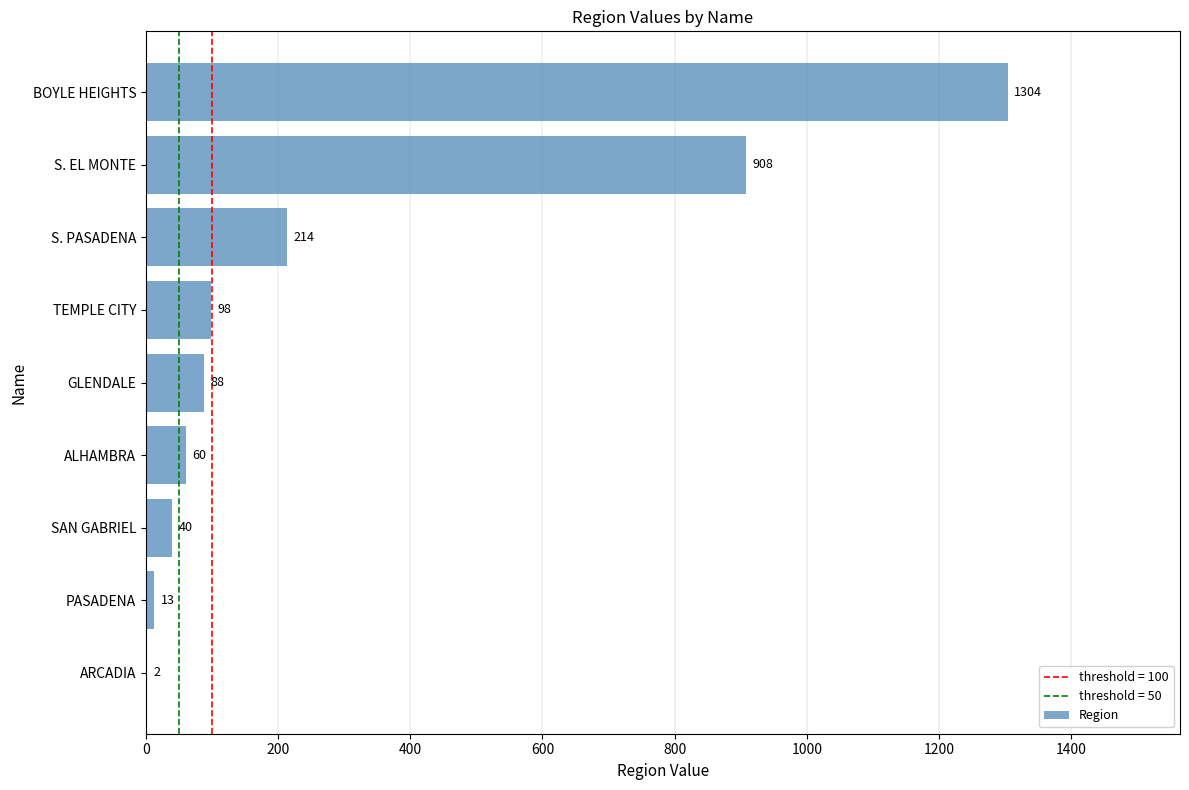

Reading bottom to top, transcribe all the data shown in this chart.

ARCADIA=2	PASADENA=13	SAN GABRIEL=40	ALHAMBRA=60	GLENDALE=88	TEMPLE CITY=98	S. PASADENA=214	S. EL MONTE=908	BOYLE HEIGHTS=1304